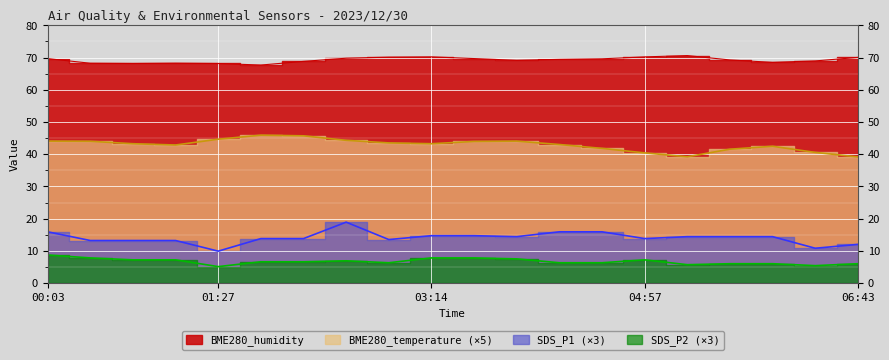

Which has a higher value, 03:56 or 05:18?

05:18